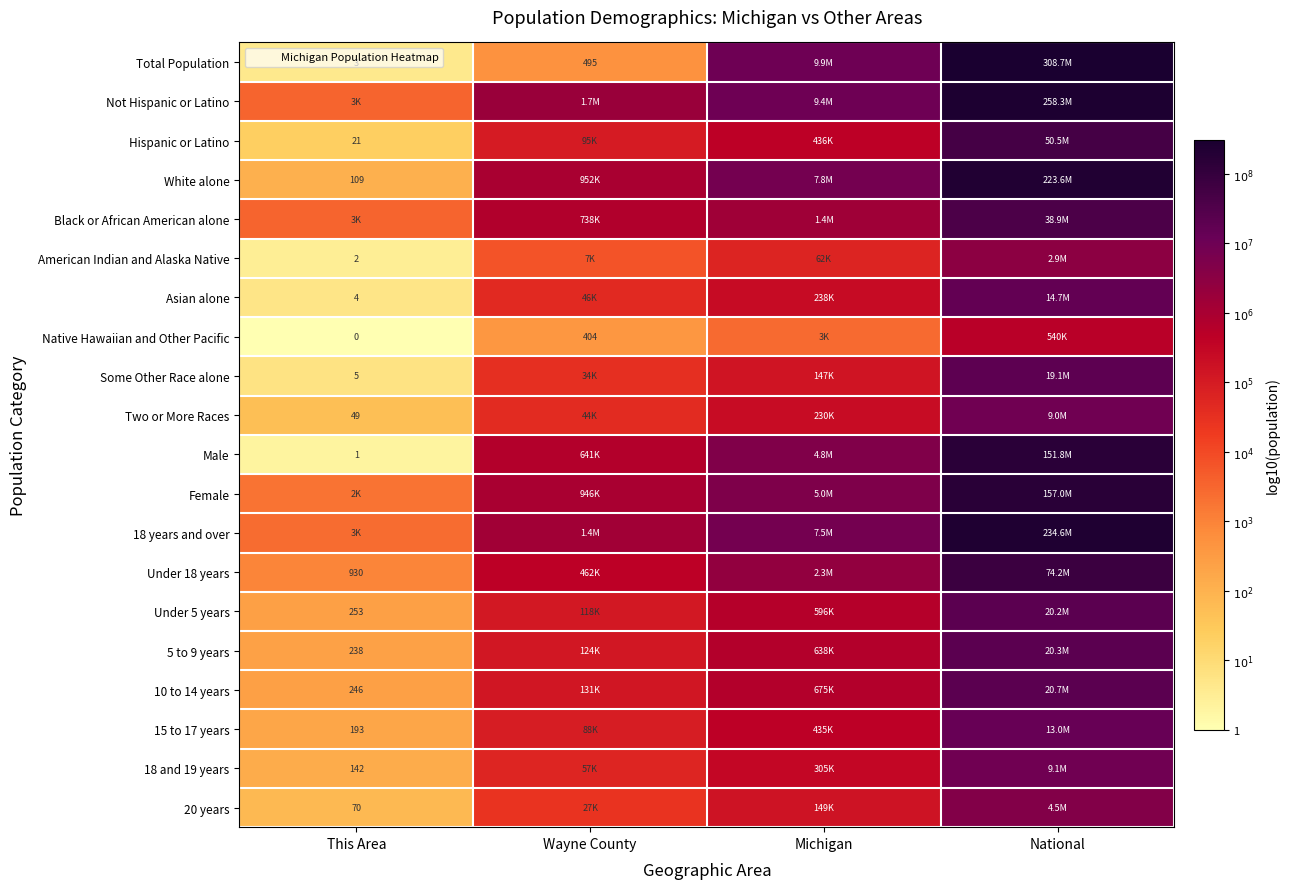

What is the difference between the highest and lowest values at This Area?

3.5